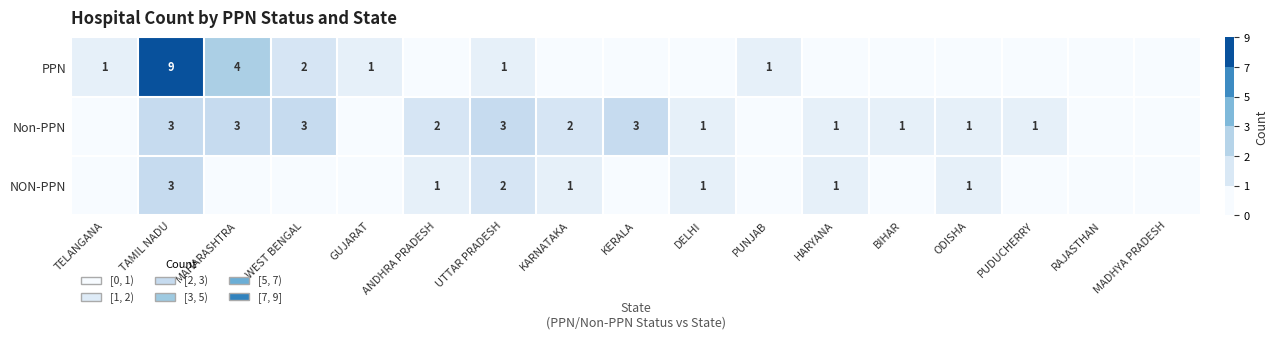

At how many categories does at least one series exceed 3?

2